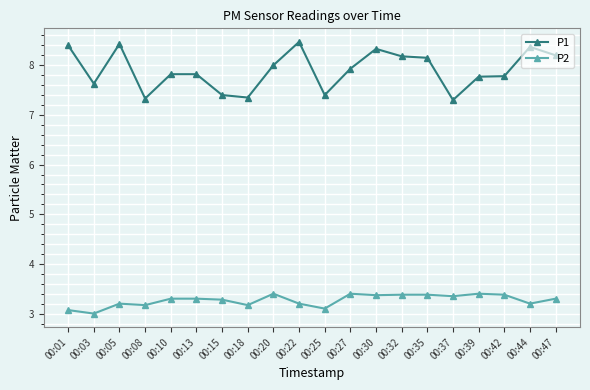

At 00:39, list the series in order from largest to smallest.

P1, P2